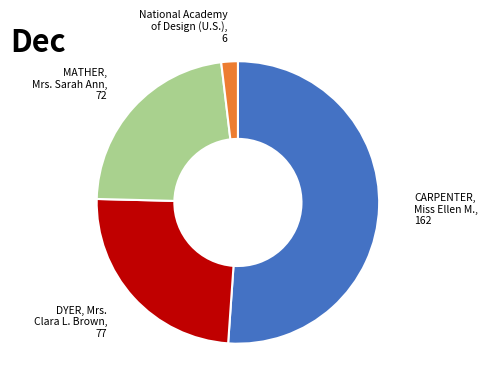

Does any single category account for the majority?

Yes